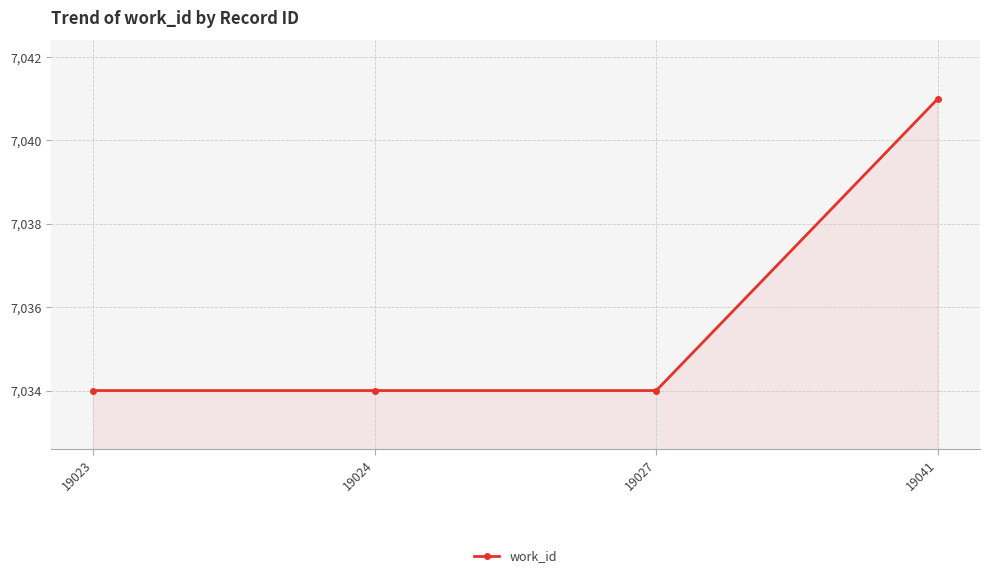

Read the value at 19041.

7041